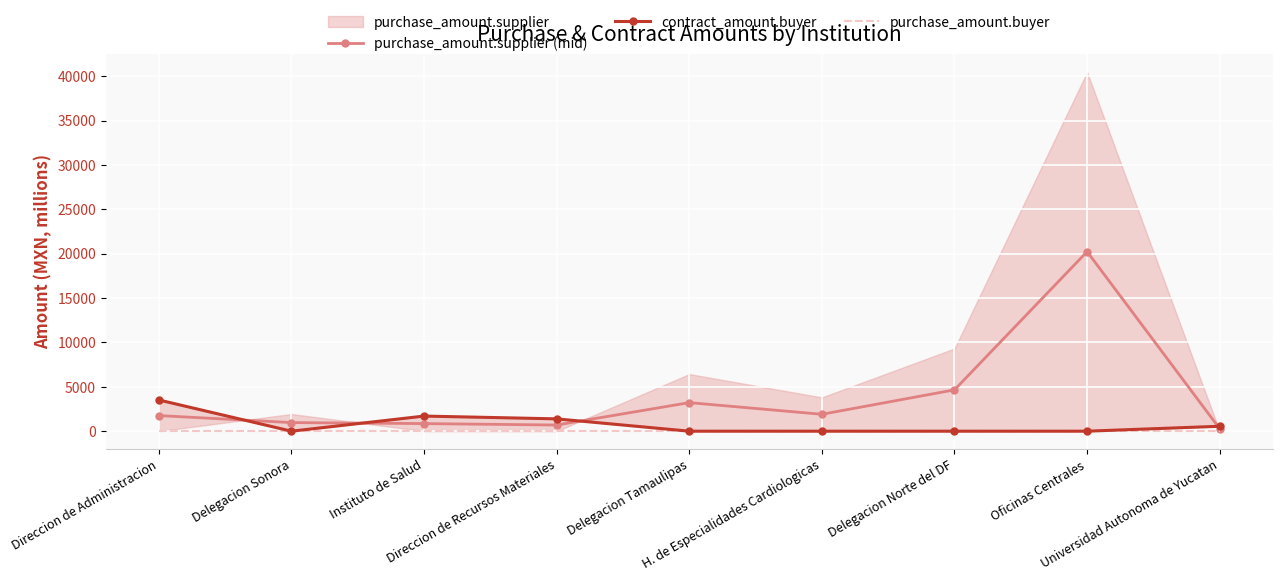

What is the value of the contract_amount.buyer point at the 9th from the left?

555.0